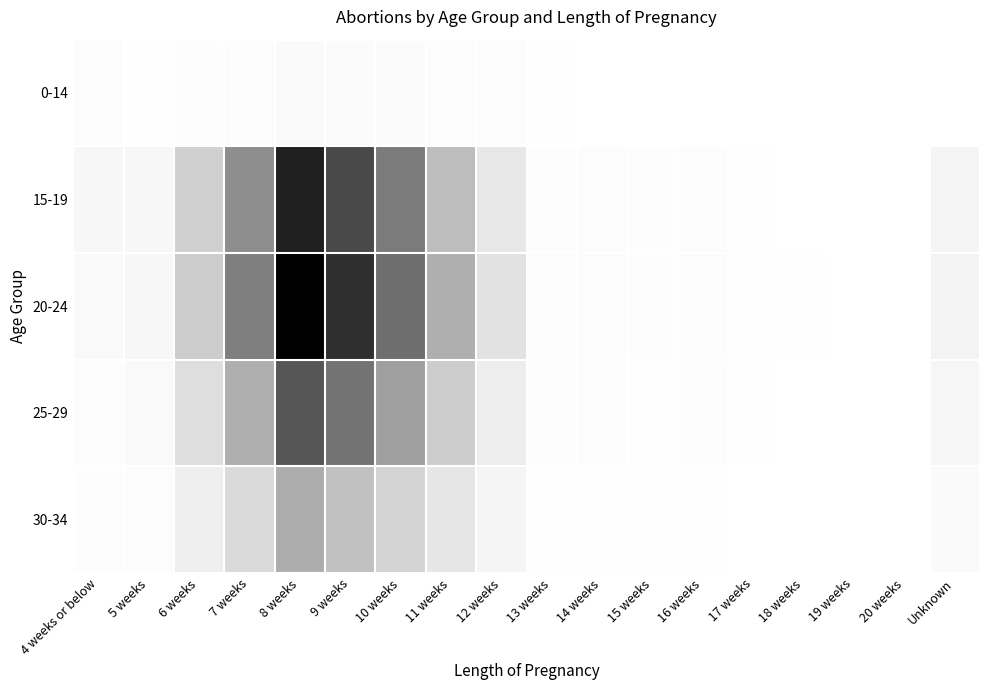

Count the number of data series in this chart.

5